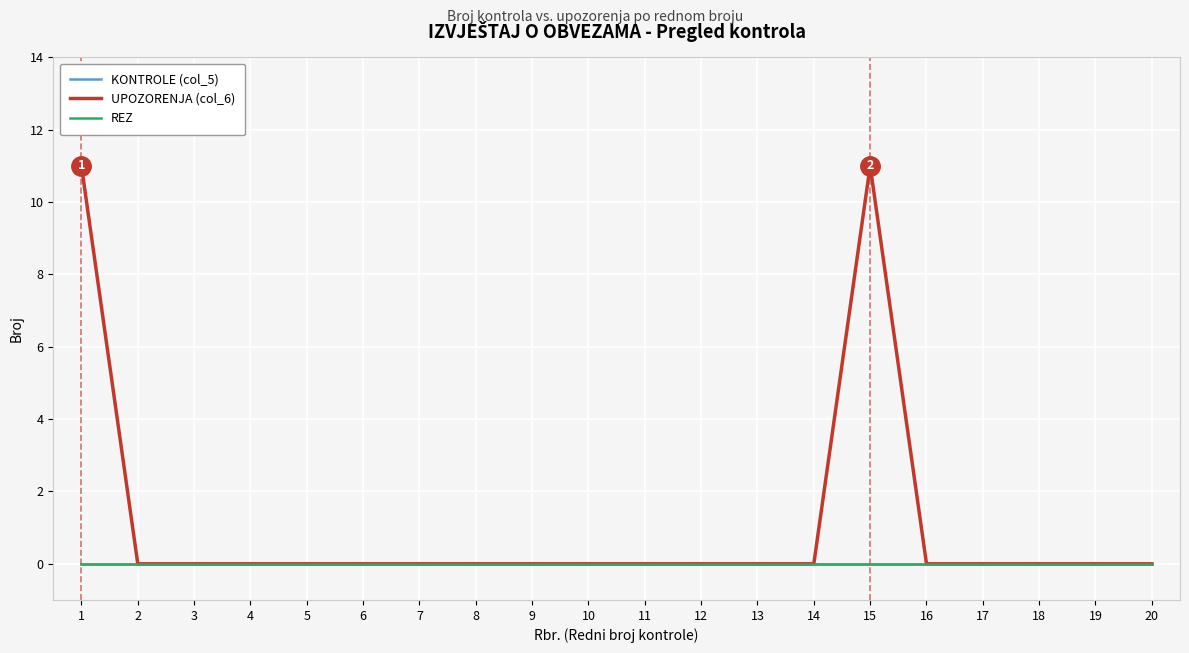

Reading right to left, extract all data points from this chart.

KONTROLE (col_5): 0	0	0	0	0	0	0	0	0	0	0	0	0	0	0	0	0	0	0	0
UPOZORENJA (col_6): 0	0	0	0	0	11	0	0	0	0	0	0	0	0	0	0	0	0	0	11
REZ: 0	0	0	0	0	0	0	0	0	0	0	0	0	0	0	0	0	0	0	0